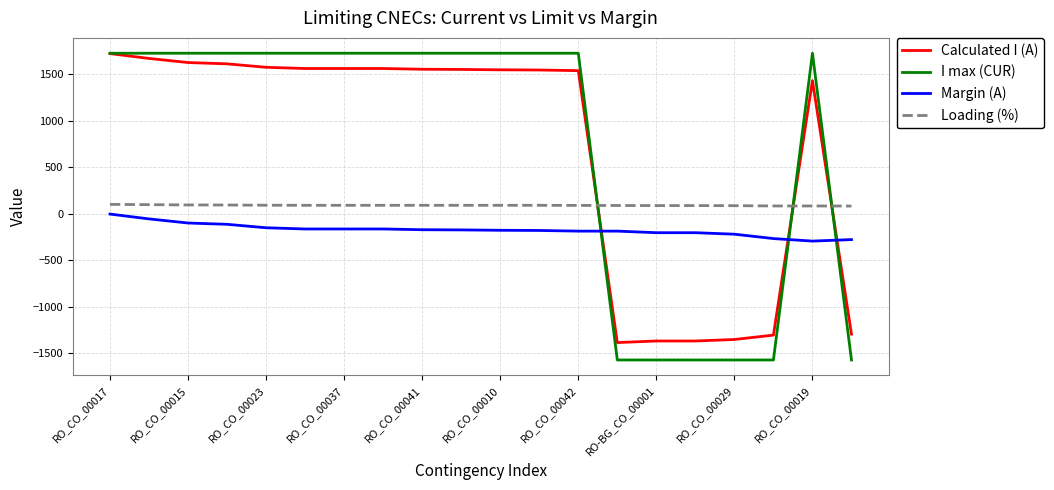

How many times do Loading (%) and Calculated I (A) cross each other?

3